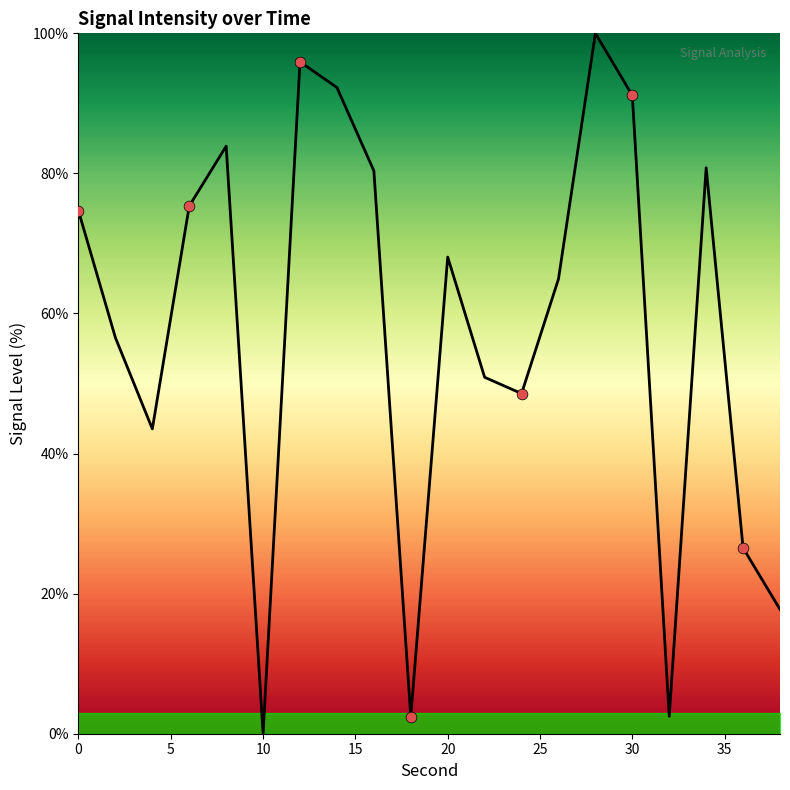

What is the maximum value shown in the chart?

100.0